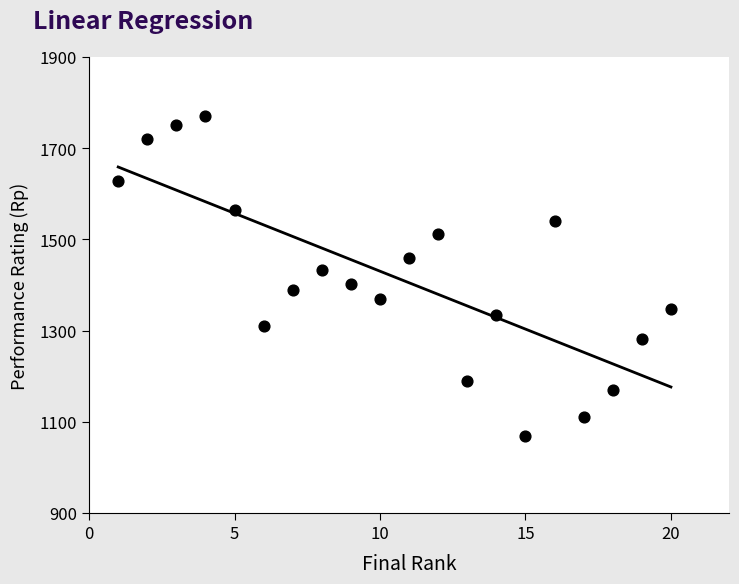

What is the range of X values (max minus min)?

19